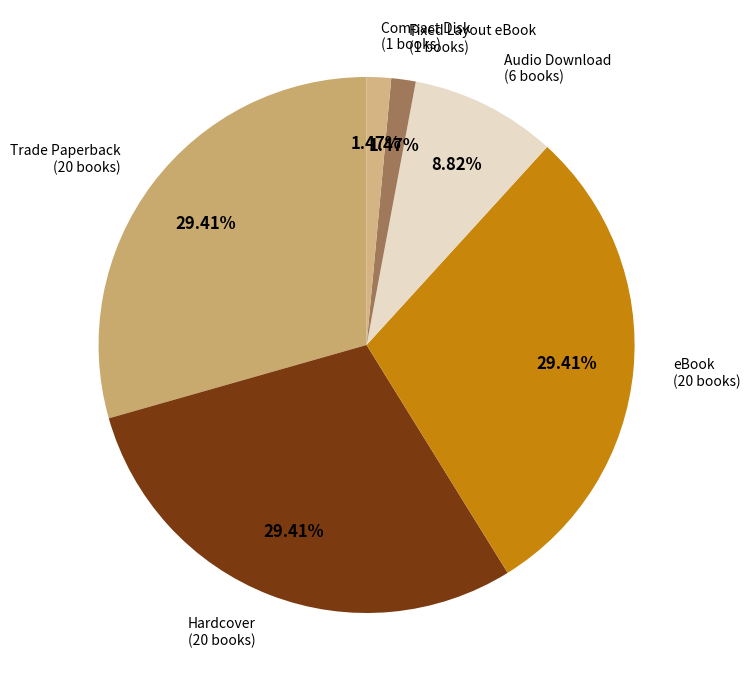

Count the number of slices in the pie.

6